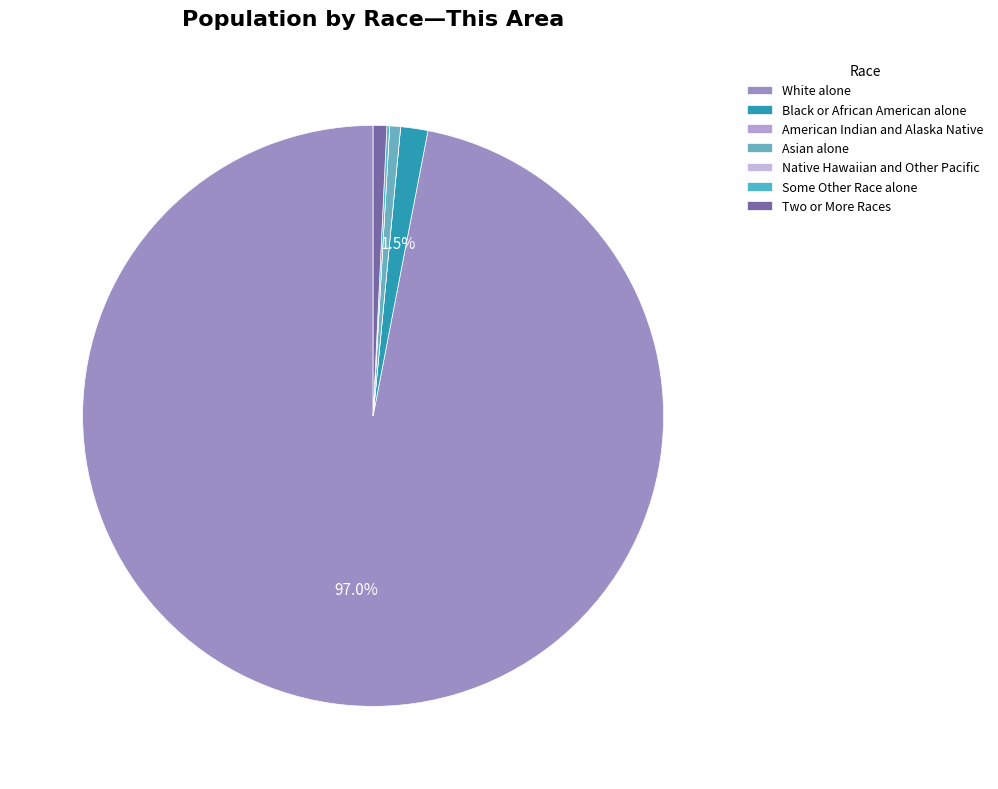

True or false: Some Other Race alone accounts for 0% of the total.

True